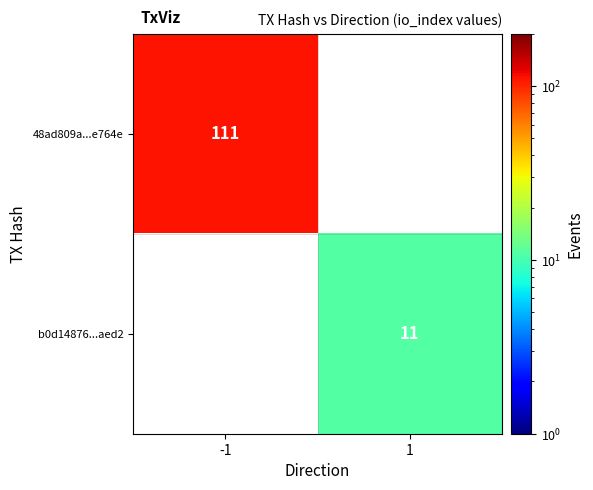

True or false: 48ad809a...e764e has a value of 153 at -1.

False